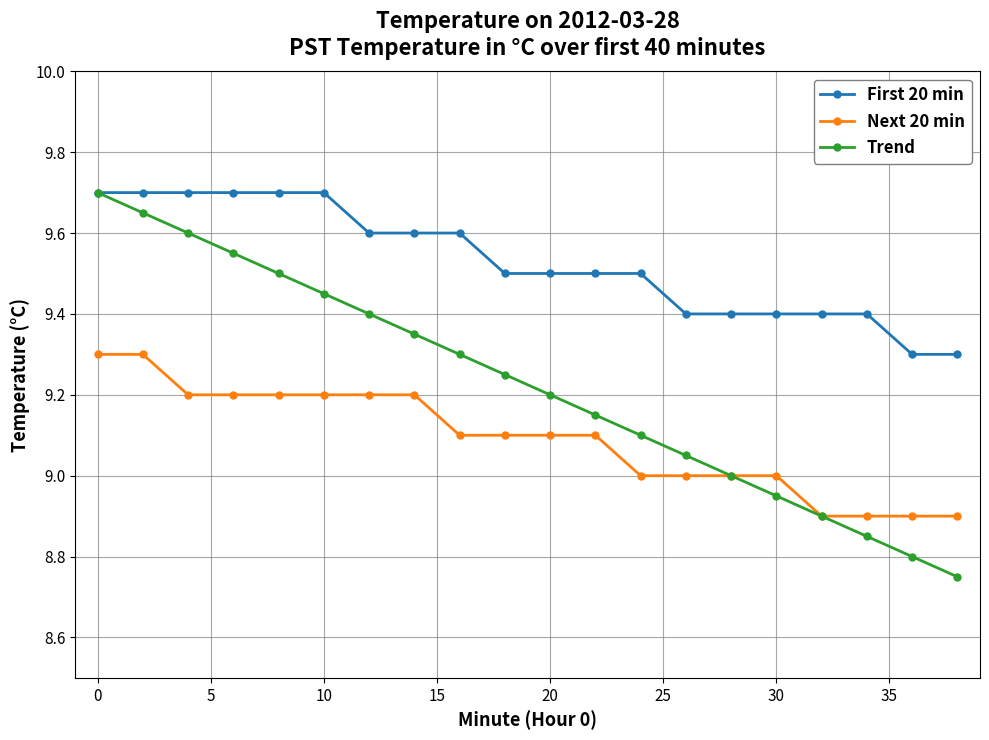

True or false: Trend has more than 0 points higher than both neighbors.

False